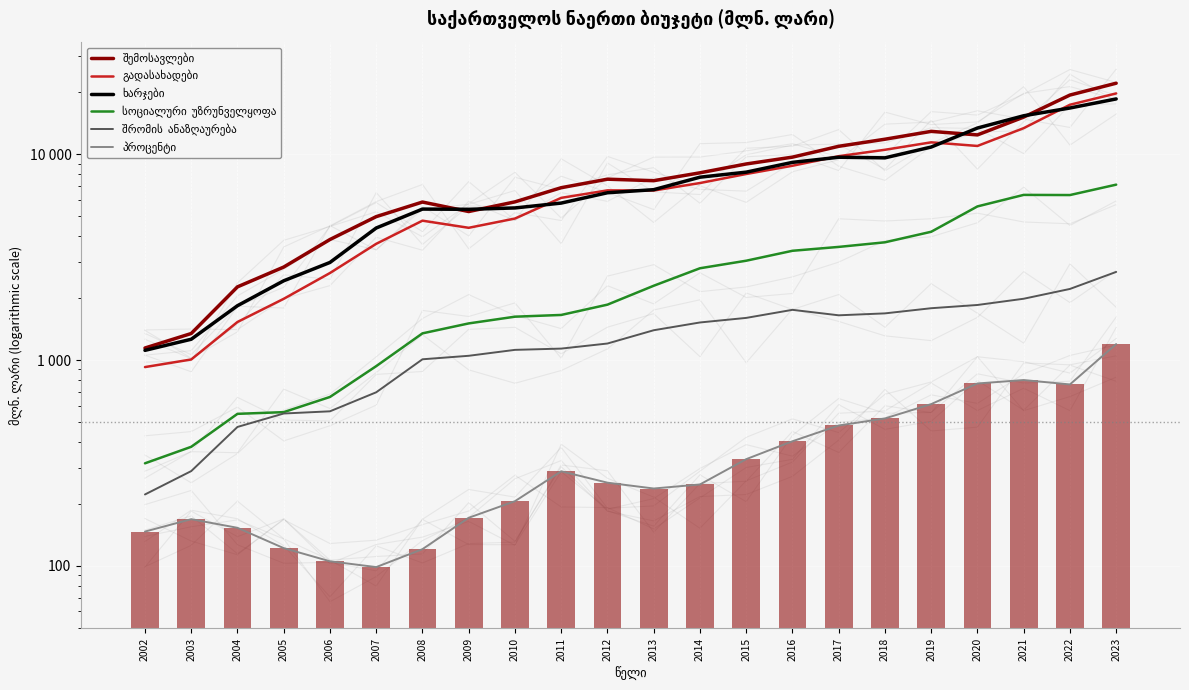

Reading left to right, list all the values displayed in this chart.

შემოსავლები: 1143.7	1345.0	2266.9	2828.9	3850.2	4972.7	5854.2	5264.5	5865.9	6873.7	7560.0	7434.3	8118.9	8963.3	9675.5	10921.2	11822.1	12907.2	12407.0	15142.6	19377.6	22124.2
გადასახადები: 924.0	1005.9	1530.2	1982.8	2646.6	3669.0	4752.7	4388.8	4867.5	6134.8	6671.0	6659.3	7241.6	8010.8	8786.1	9778.9	10506.3	11417.7	10964.4	13380.0	17385.9	19732.6
ხარჯები: 1114.1	1261.4	1835.8	2425.9	2978.7	4379.0	5410.9	5397.0	5480.3	5786.6	6495.7	6723.1	7730.8	8180.4	9125.6	9664.2	9599.1	10831.8	13399.1	15370.0	16762.4	18556.2
სოციალური  უზრუნველყოფა: 314.8	378.7	547.6	558.1	661.4	933.7	1347.4	1505.9	1623.6	1655.5	1857.6	2294.9	2791.1	3036.7	3393.7	3544.0	3731.5	4198.2	5575.0	6341.9	6330.6	7111.9
შრომის  ანაზღაურება: 222.2	288.6	472.9	549.6	563.3	696.9	1008.1	1048.3	1120.2	1136.2	1202.6	1395.1	1521.9	1601.7	1752.9	1648.9	1684.8	1784.9	1850.8	1984.6	2214.5	2679.2
პროცენტი: 146.7	168.5	153.0	121.9	105.2	98.6	120.5	171.2	206.1	288.0	253.5	237.5	248.5	329.8	402.9	480.7	520.0	610.6	769.0	799.2	760.9	1194.9